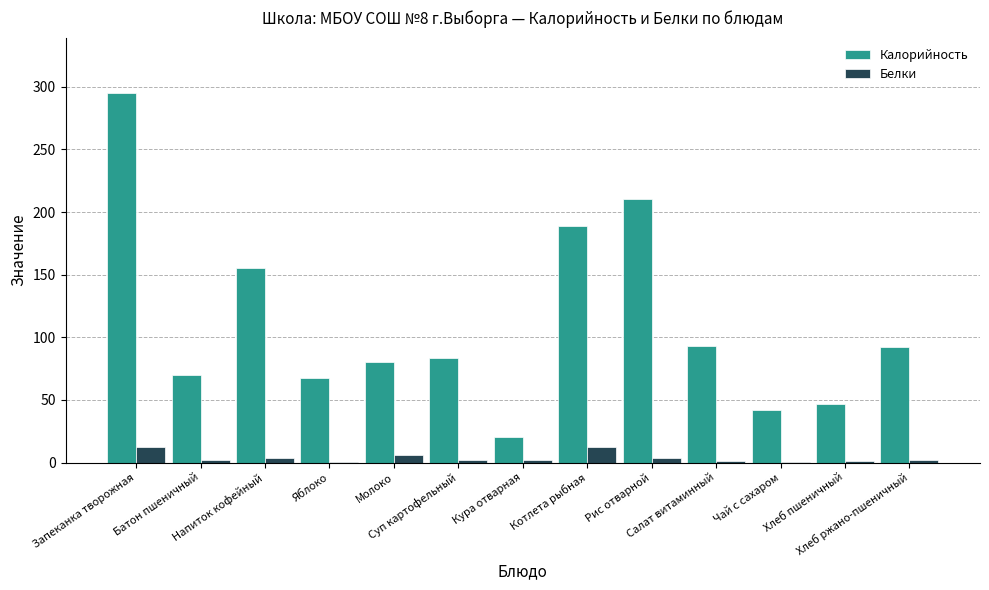

Which series changed the most between Напиток кофейный and Суп картофельный?

Калорийность